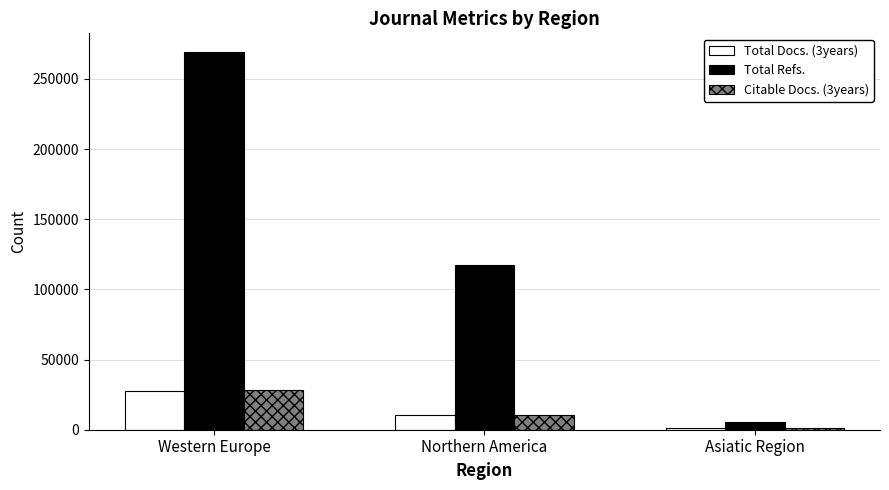

Between Western Europe and Asiatic Region, which series saw the biggest shift?

Total Refs.